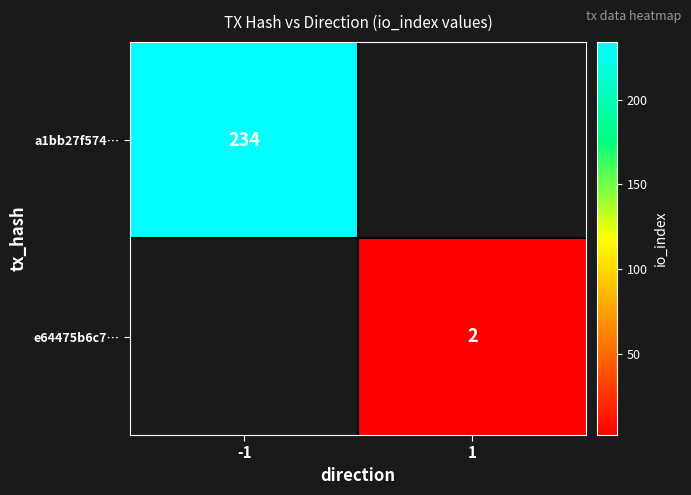

Is the value of e64475b6c7… at 1 greater than the value of a1bb27f574… at -1?

No